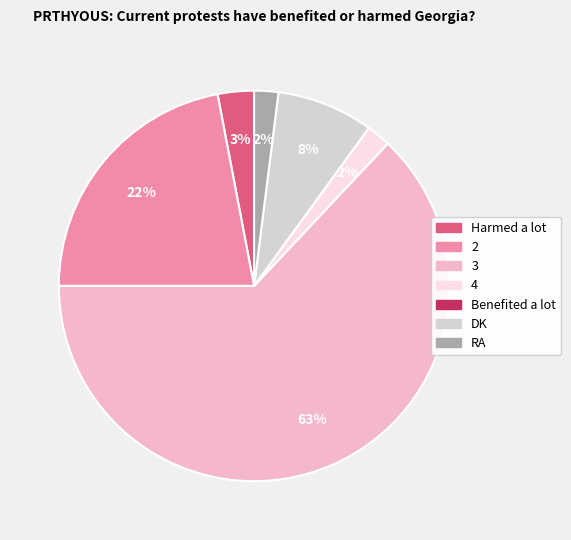

Which has a higher value, 4 or DK?

DK